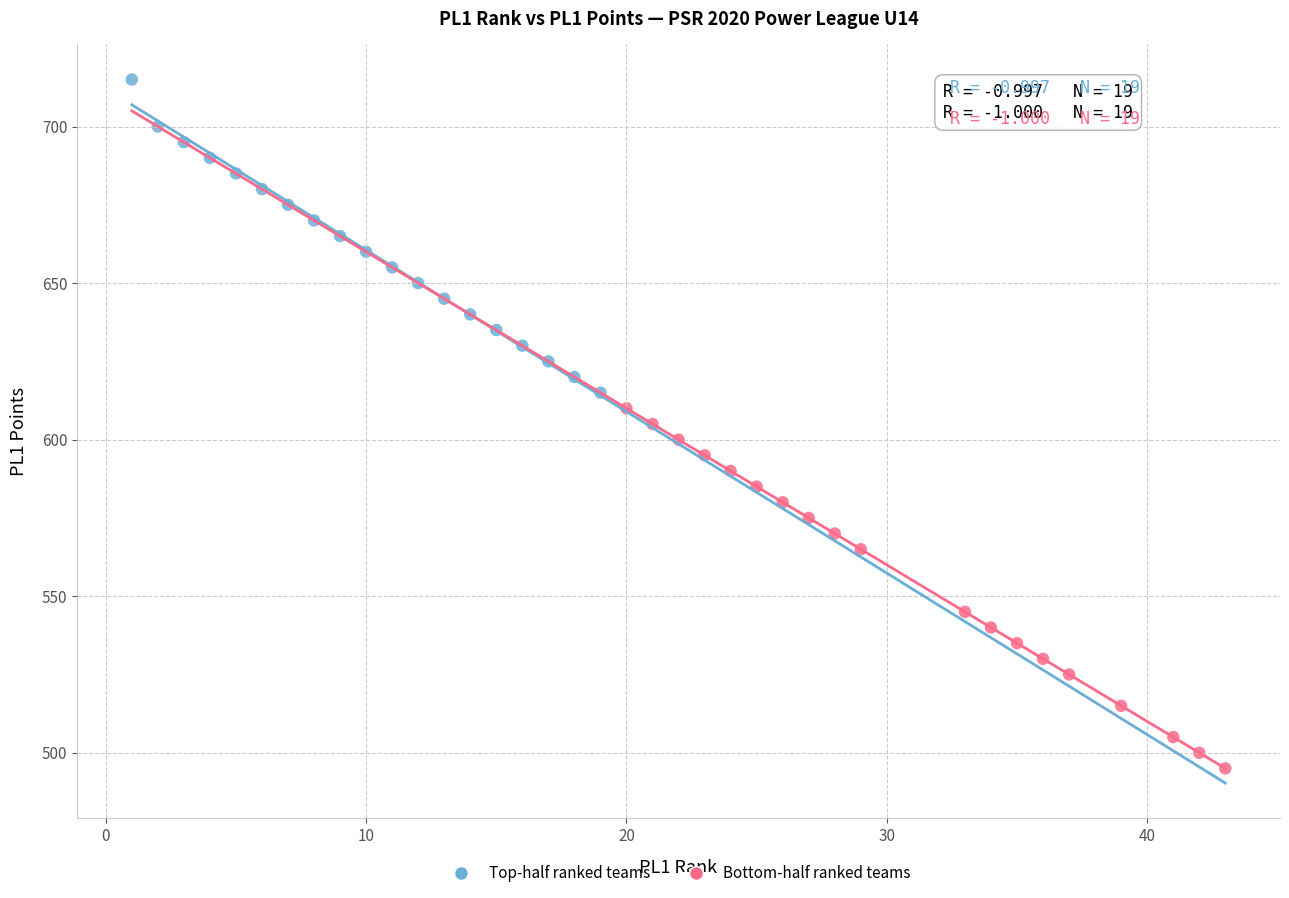

Which series reaches the maximum Y coordinate?

Top-half ranked teams